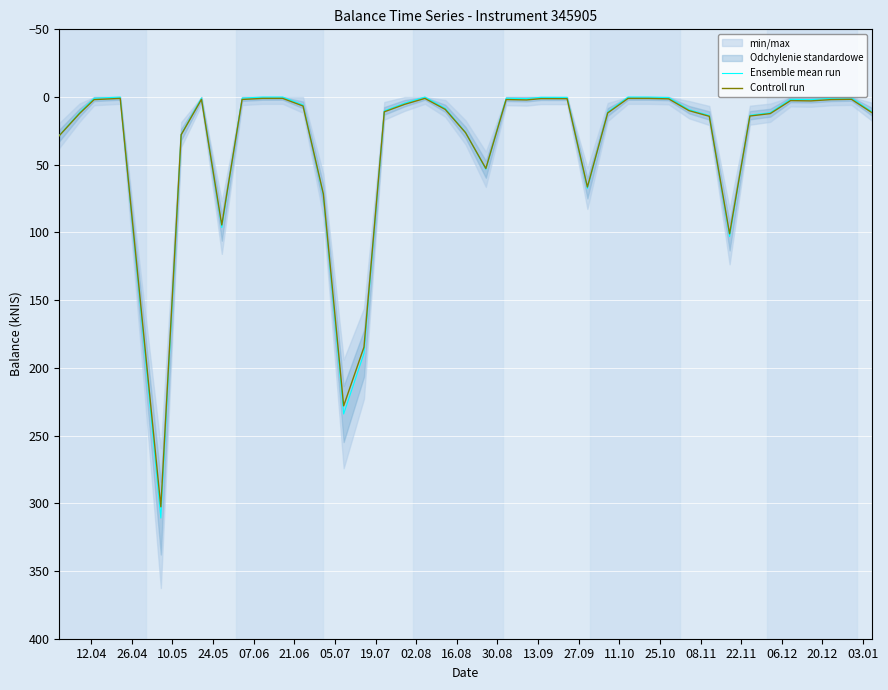

What is the sum of all Ensemble mean run values?

1330.0